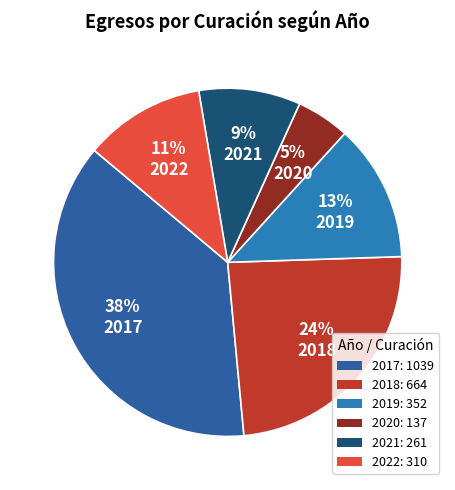

What percentage is the 2019 slice, to the nearest percent?

13%